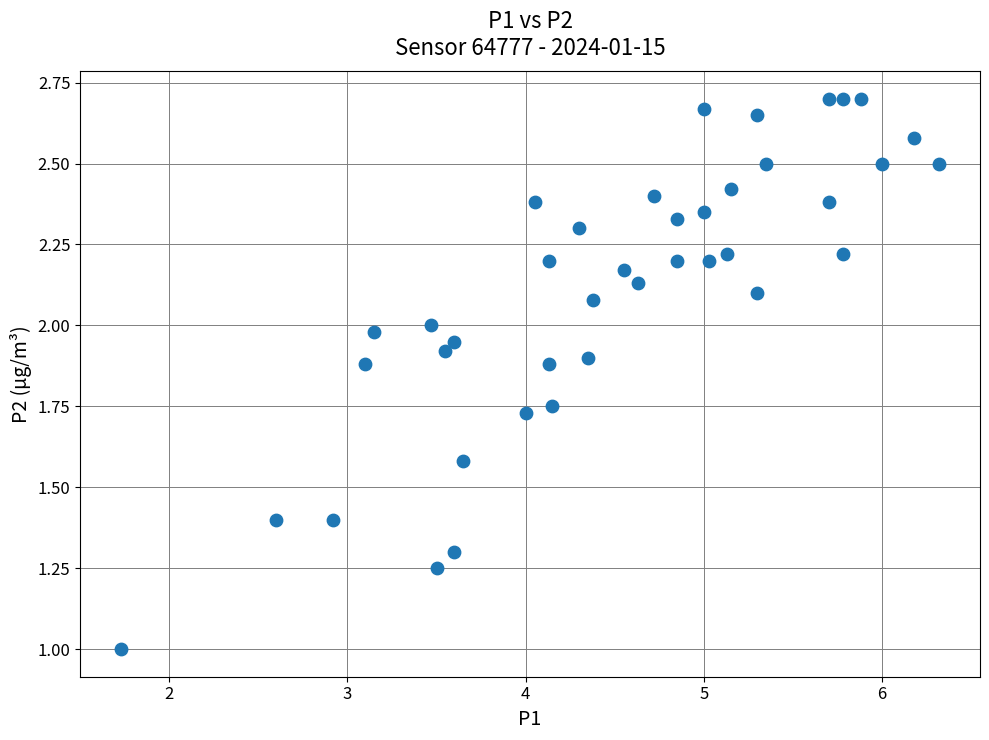

What is the range of X values (max minus min)?

4.6